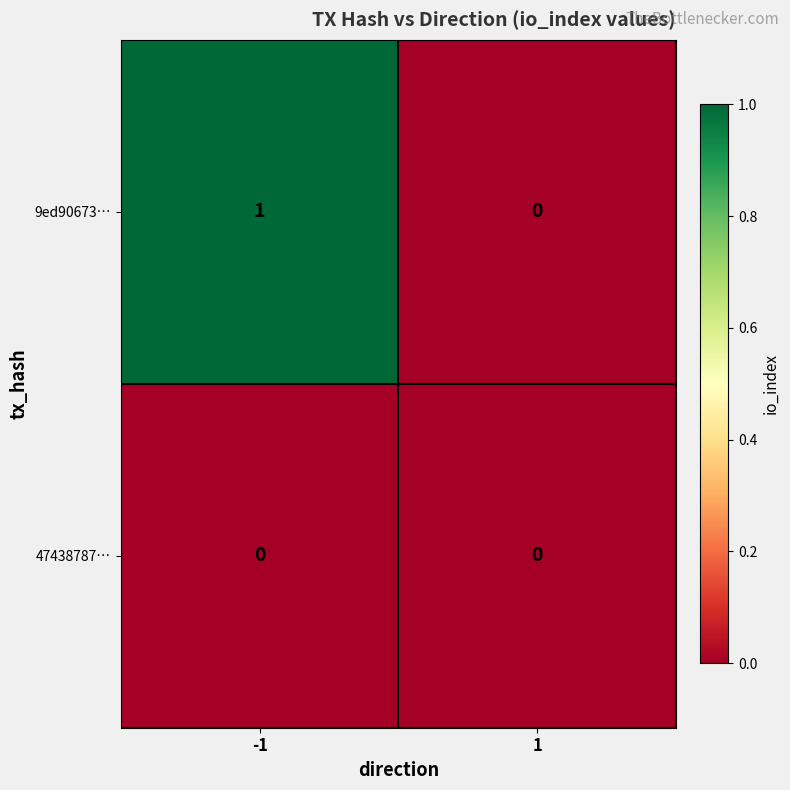

The value of 47438787… at -1 is 0. True or false?

True